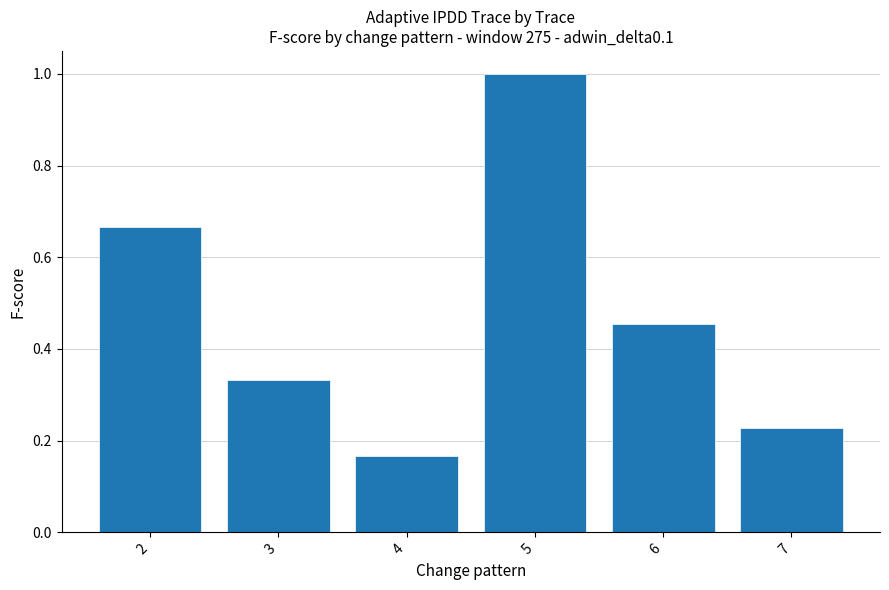

How many values are between 0 and 1?

6